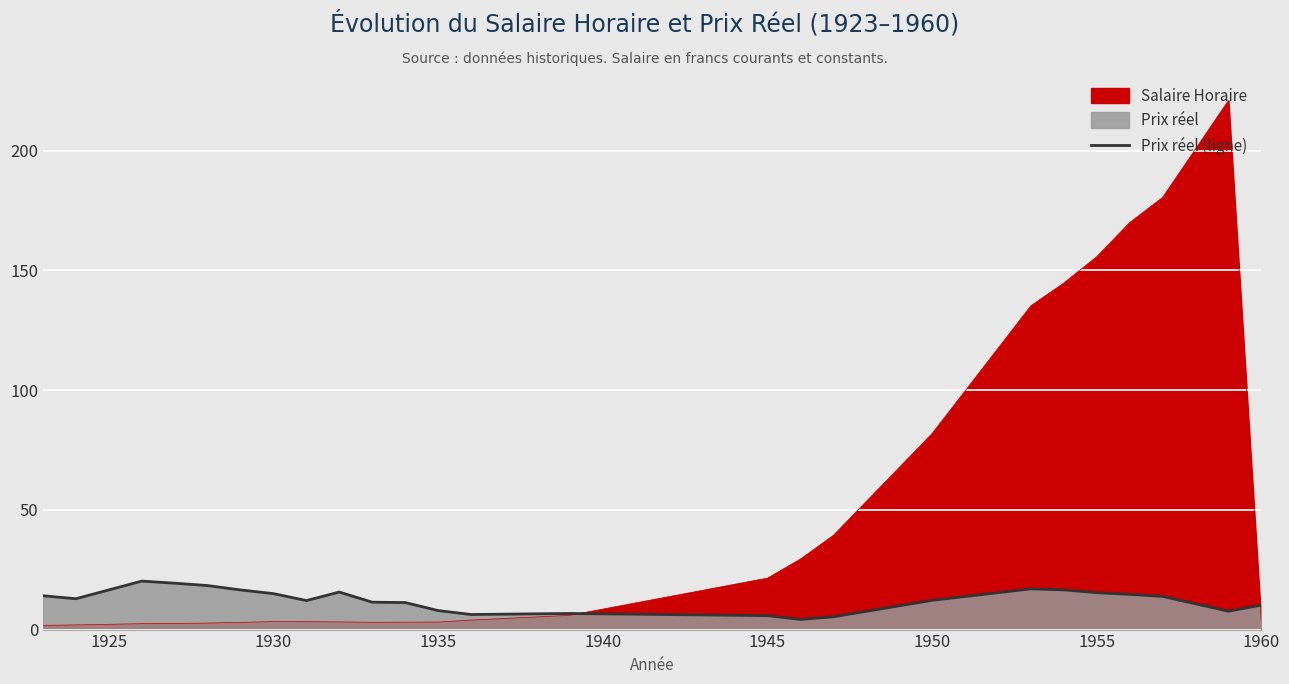

What is the difference between the maximum and second lowest values?

14.9